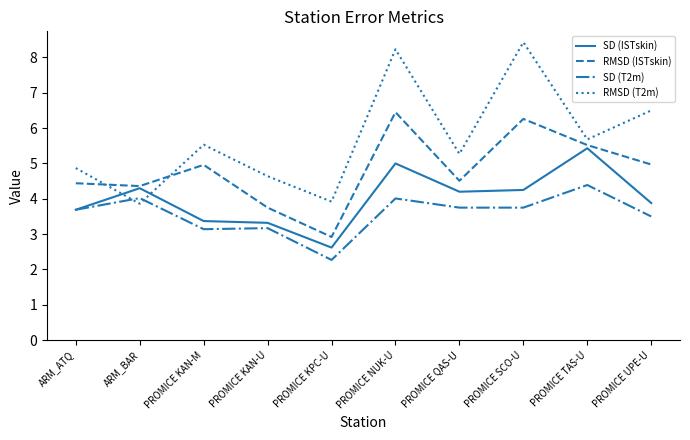

What is the sum of the RMSD (T2m) values at PROMICE QAS-U and PROMICE KAN-M?

10.8